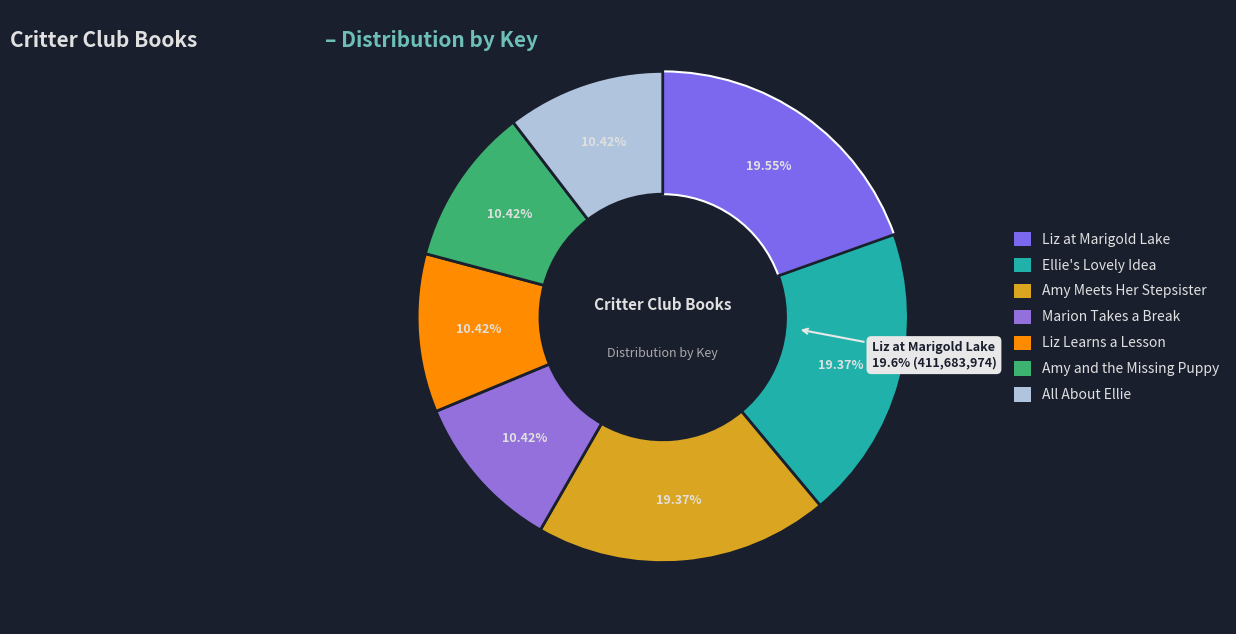

What is the change in value from Amy Meets Her Stepsister to Amy and the Missing Puppy?

-188432360